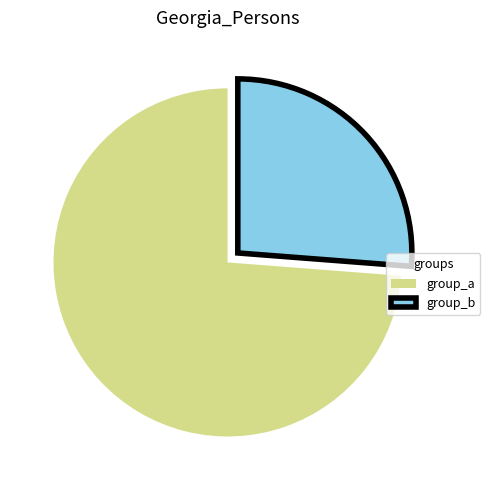

Is the sum of group_b and group_a greater than half?

Yes